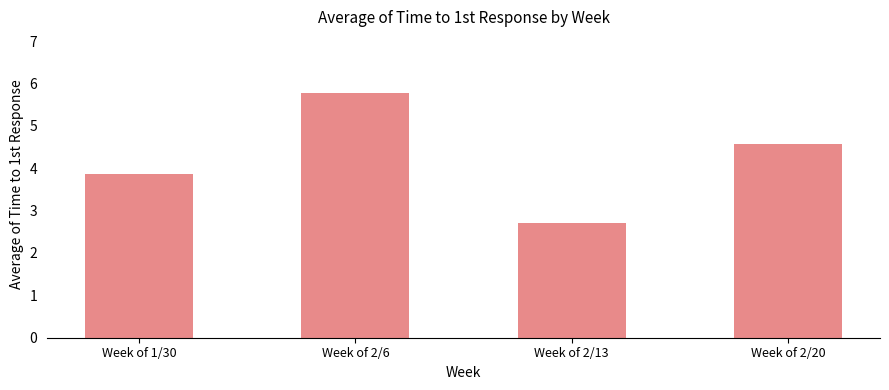

Reading left to right, extract all data points from this chart.

3.9	5.8	2.7	4.6